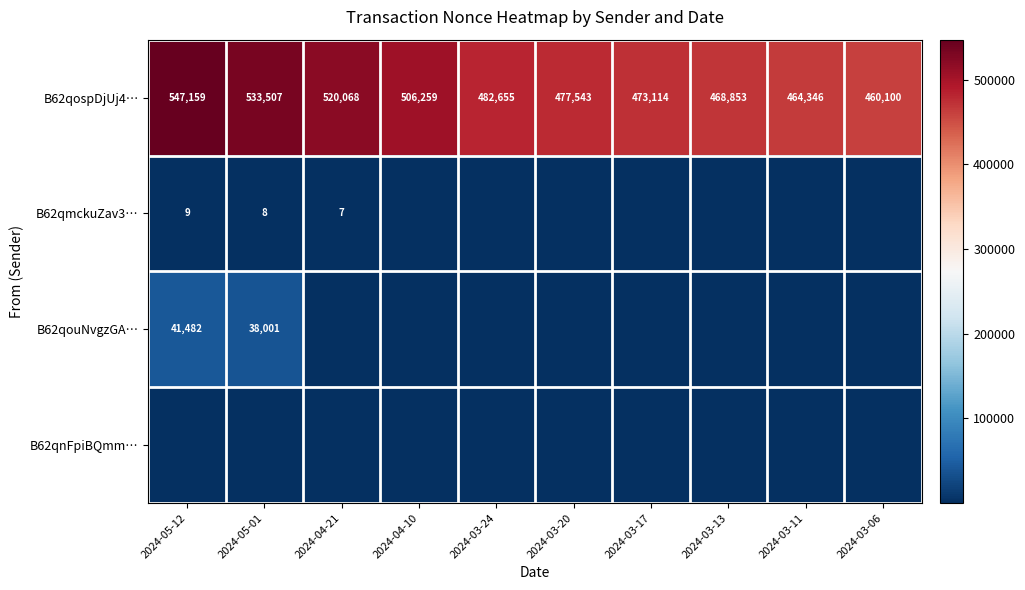

Rank the categories by B62qospDjUj4… value from highest to lowest.

2024-05-12, 2024-05-01, 2024-04-21, 2024-04-10, 2024-03-24, 2024-03-20, 2024-03-17, 2024-03-13, 2024-03-11, 2024-03-06